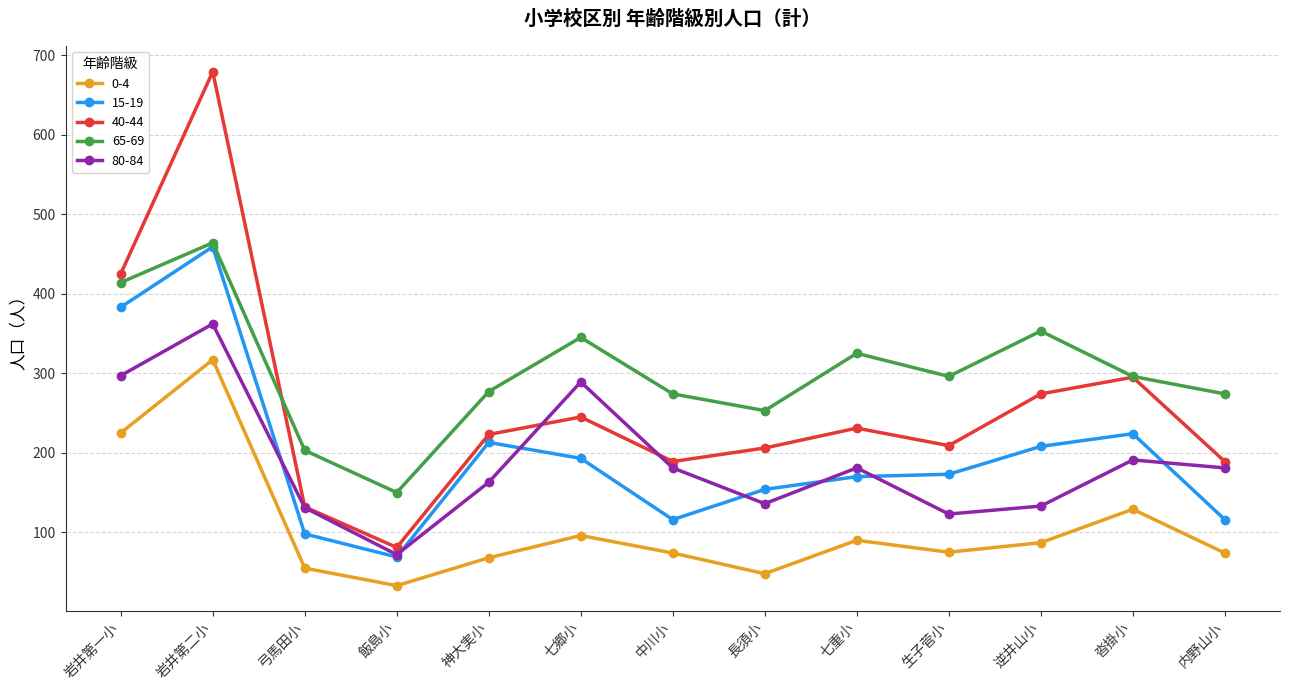

Which series ends up on top after the final intersection of 80-84 and 15-19?

80-84